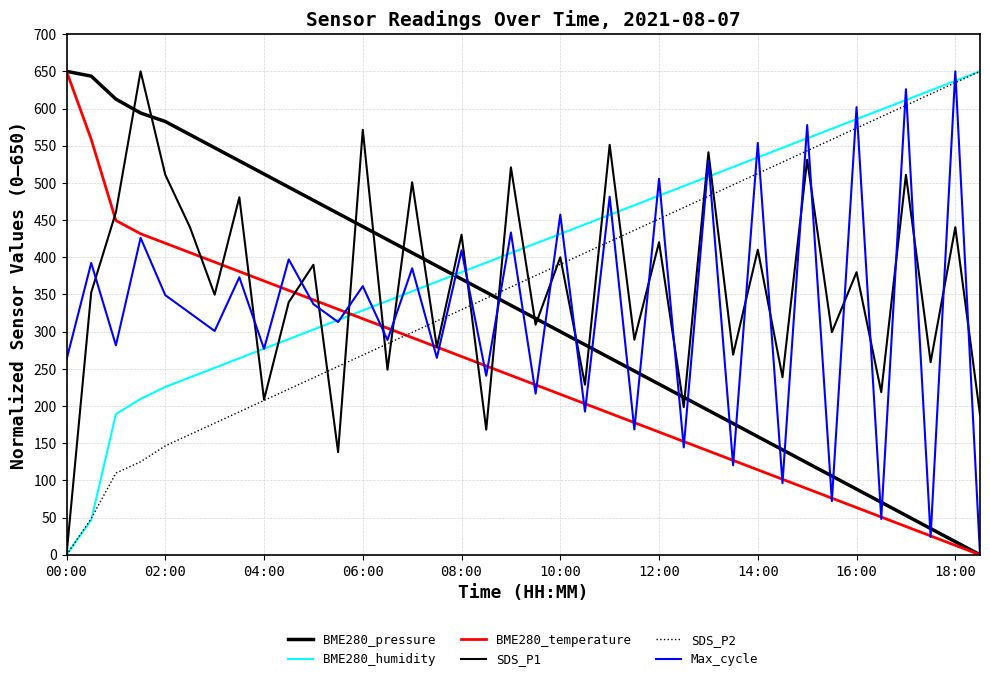

At how many categories does at least one series exceed 51?

38